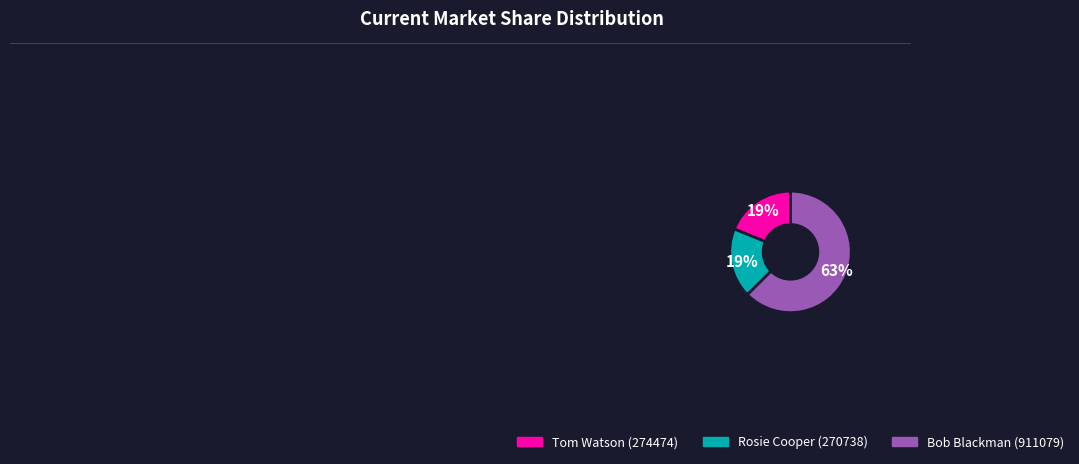

Is Bob Blackman (911079) the majority of the pie?

Yes